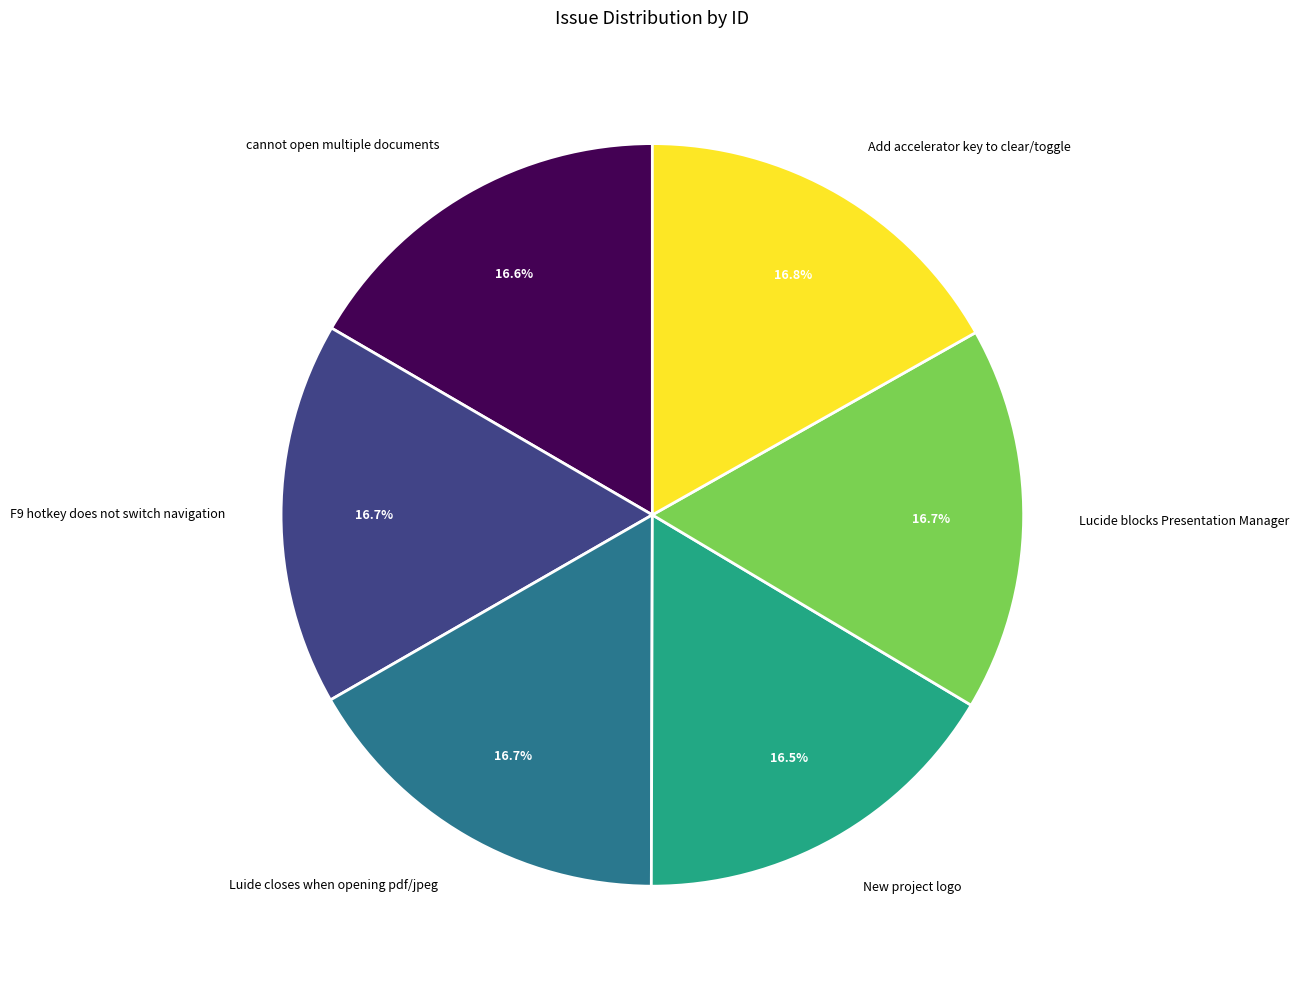

Is there a majority slice in this chart?

No